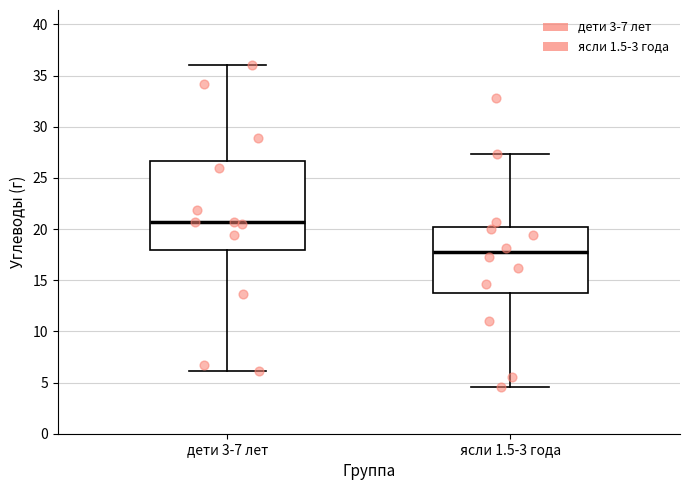

Reading left to right, transcribe this box plot: for each box, give where its median line is, the range the box spans, and where its two whiskers end, as read against the y-axis. The values are not printed on the chart, so give them approximately, as read against the axis.

дети 3-7 лет: median 20.5, box 18.0 to 26.5, whiskers 6.0 to 36.0
ясли 1.5-3 года: median 17.5, box 13.5 to 20.0, whiskers 4.5 to 27.5